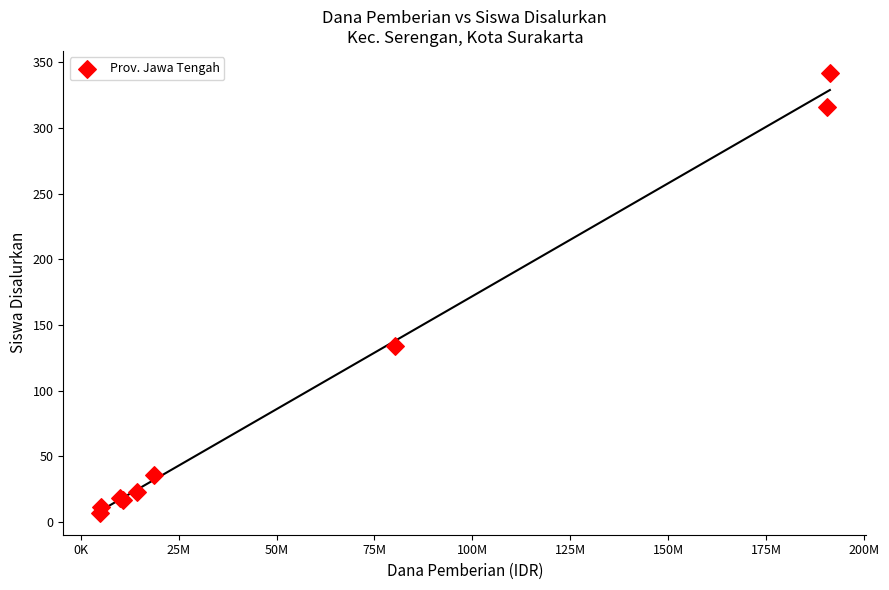

What Y value in the scatter plot is closest to 174?

134